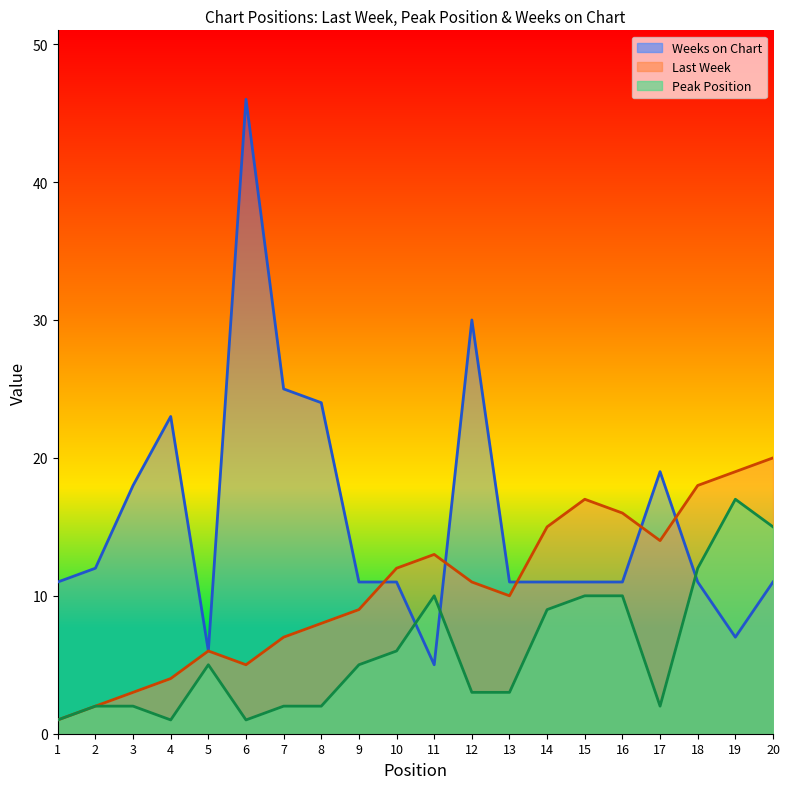

The Peak Position series shows 10 at 20. True or false?

False